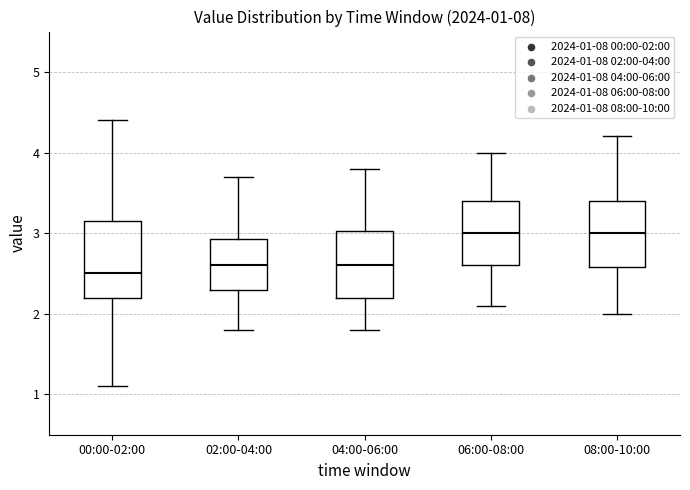

Comparing the boxes themselves (not the whiskers), which one is the tallest?

00:00-02:00